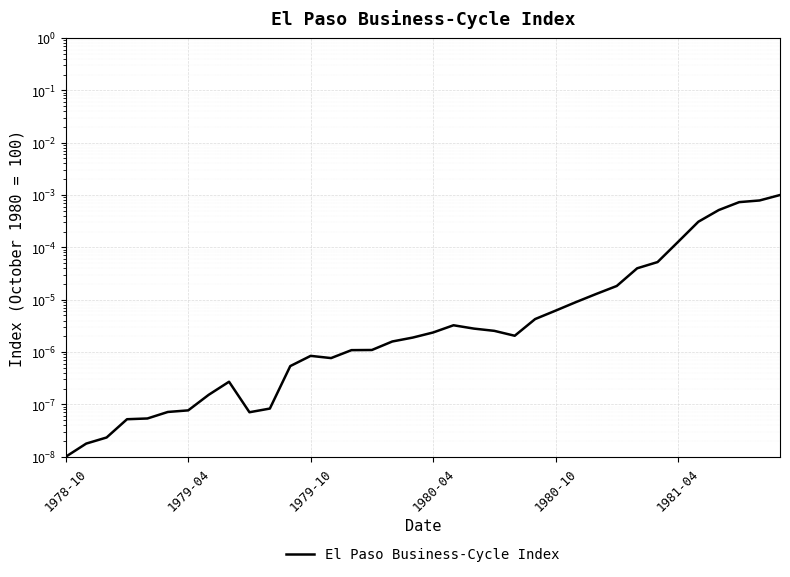

The chart shows a value of 0.0 at 1980-04. True or false?

False